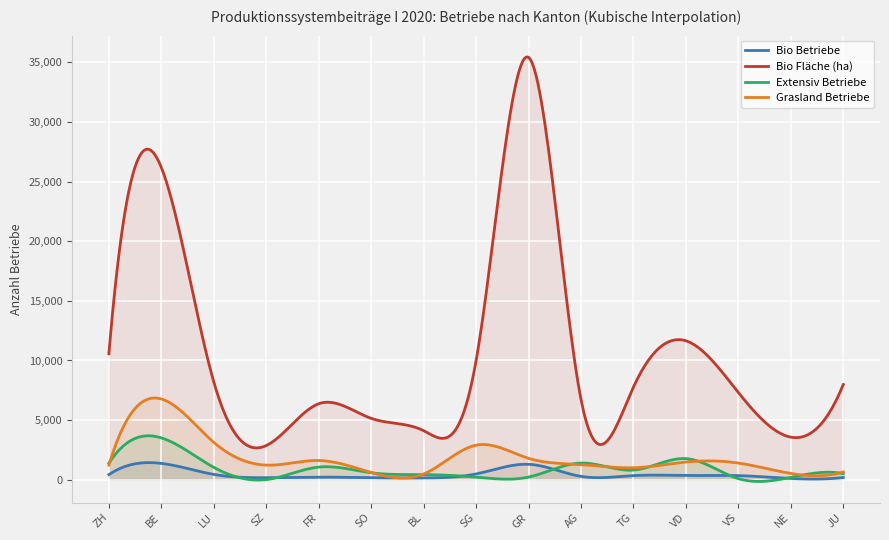

What is the total value across all series at LU?

12820.0